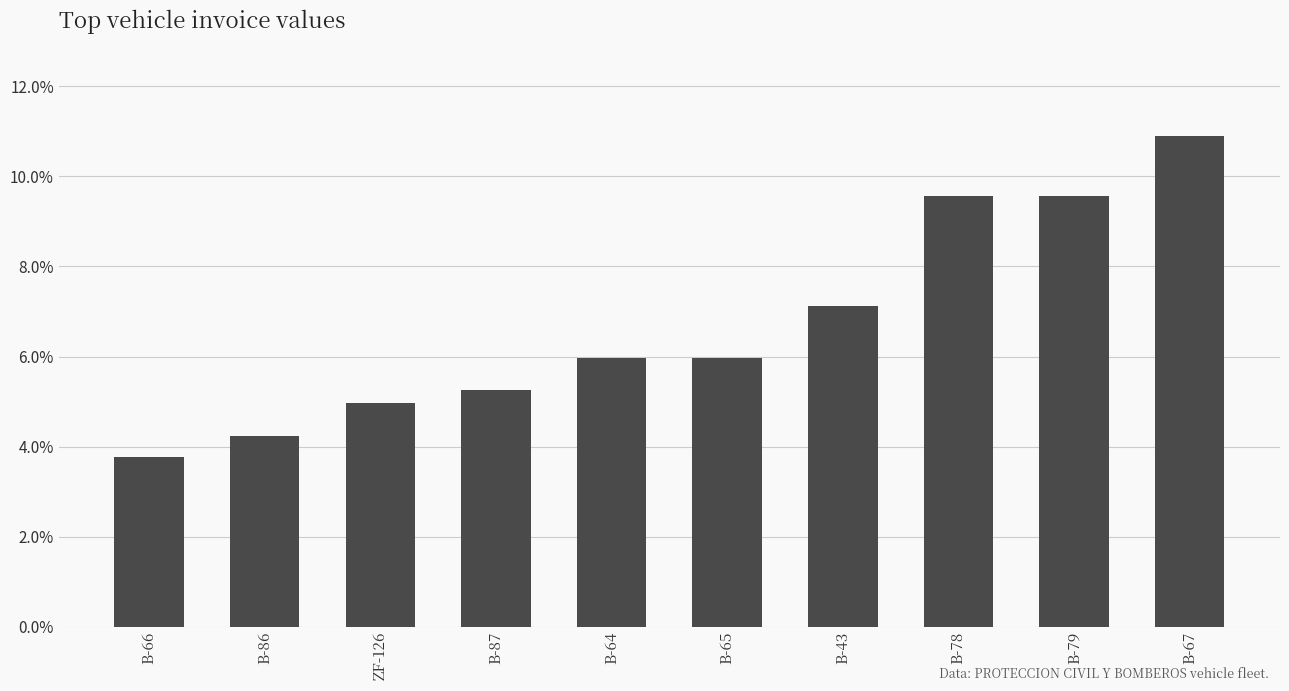

Count the number of data series in this chart.

1